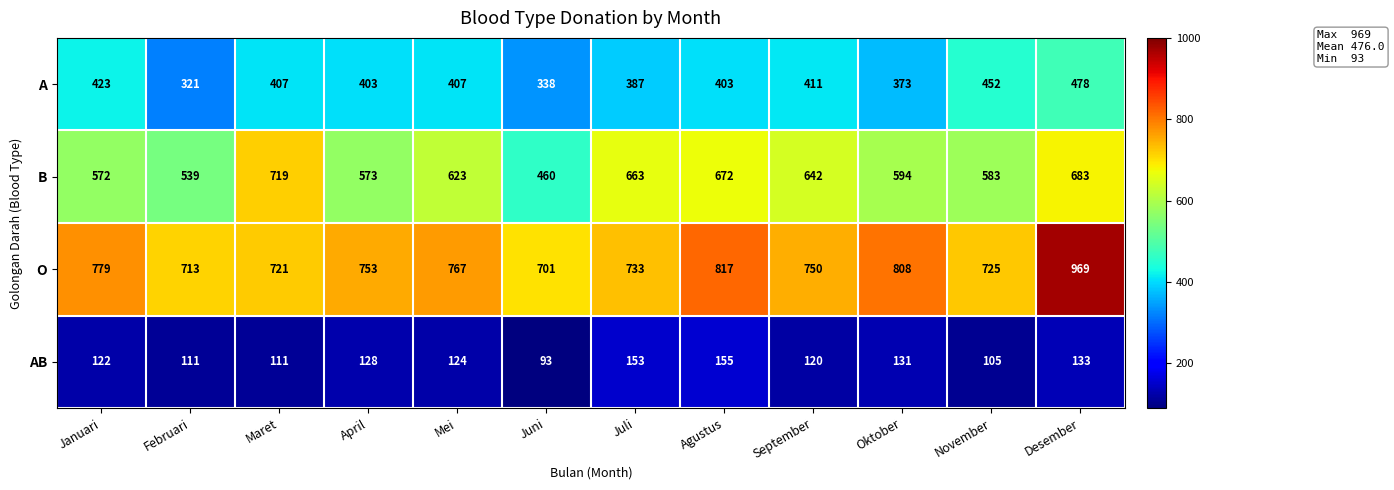

At which label does O first exceed 753?

Januari